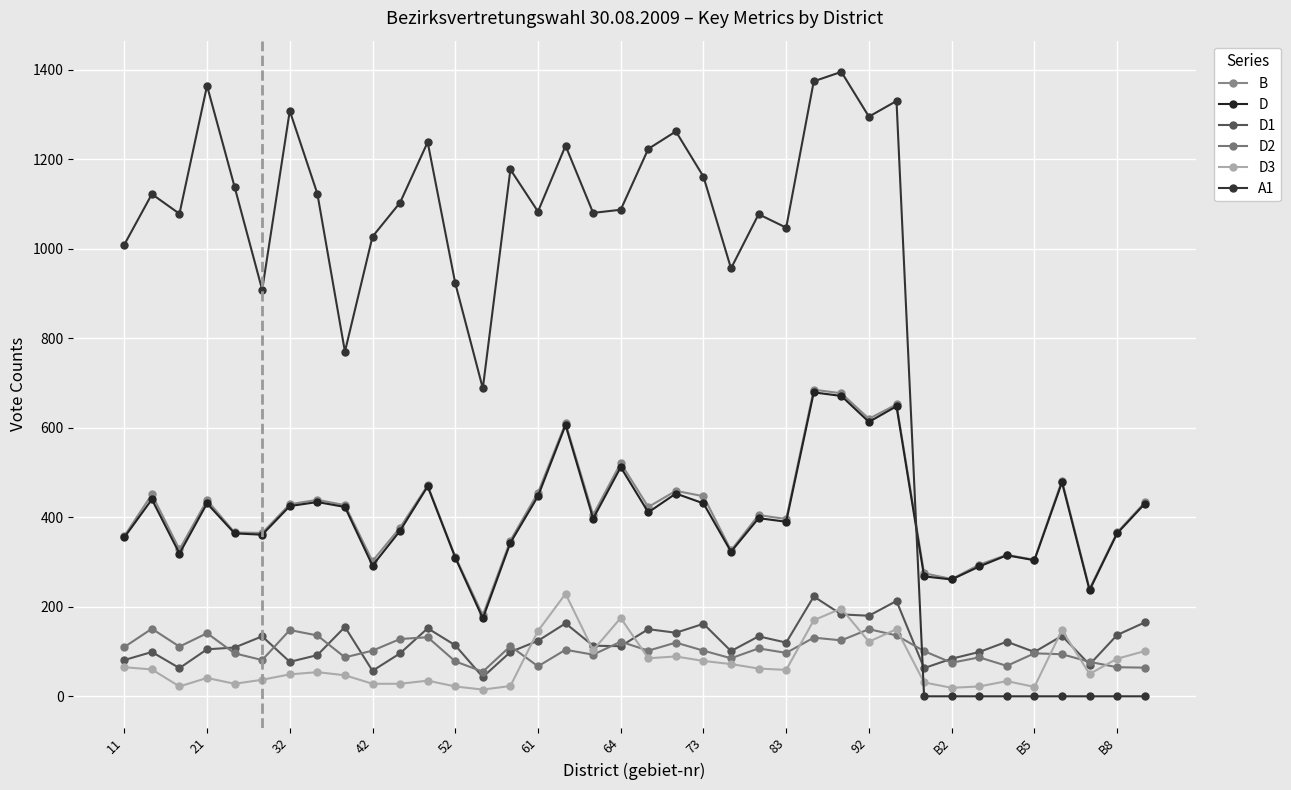

True or false: D3 and B cross at least once.

False